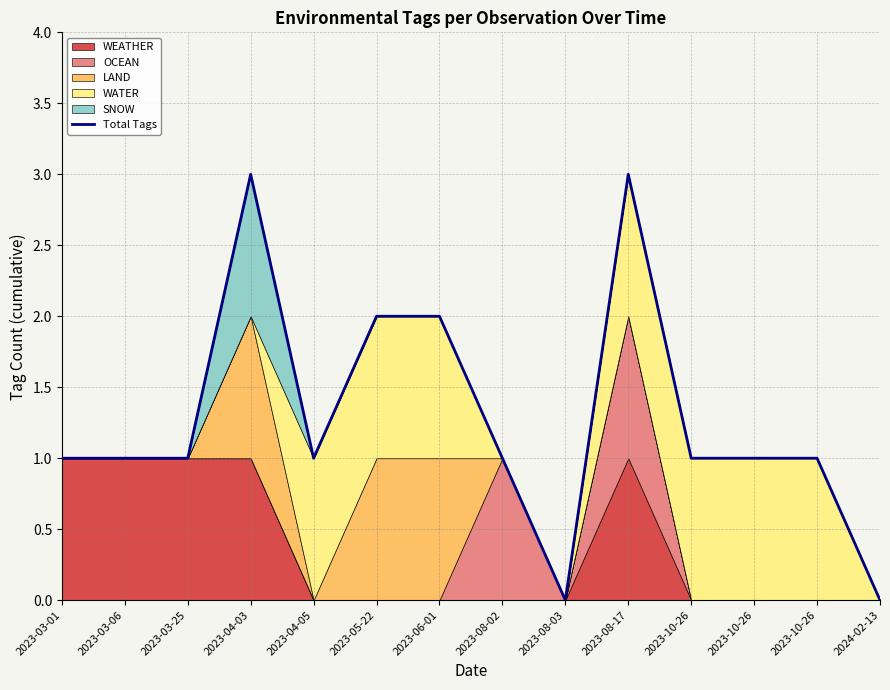

Which label corresponds to the smallest value in the chart?

2023-08-03